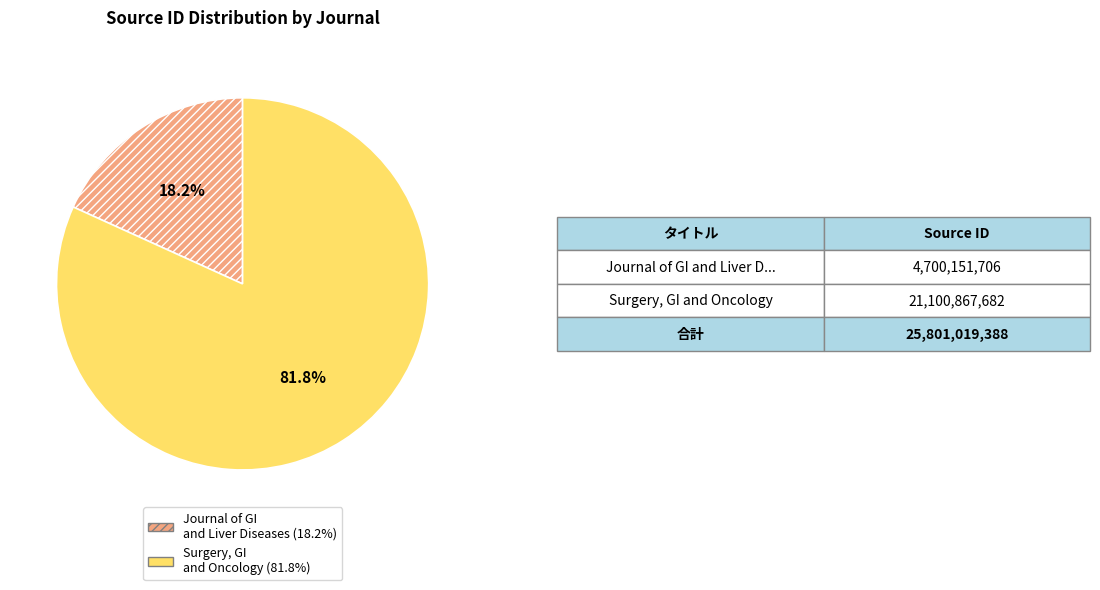

Is there any slice that represents more than half of the pie?

Yes